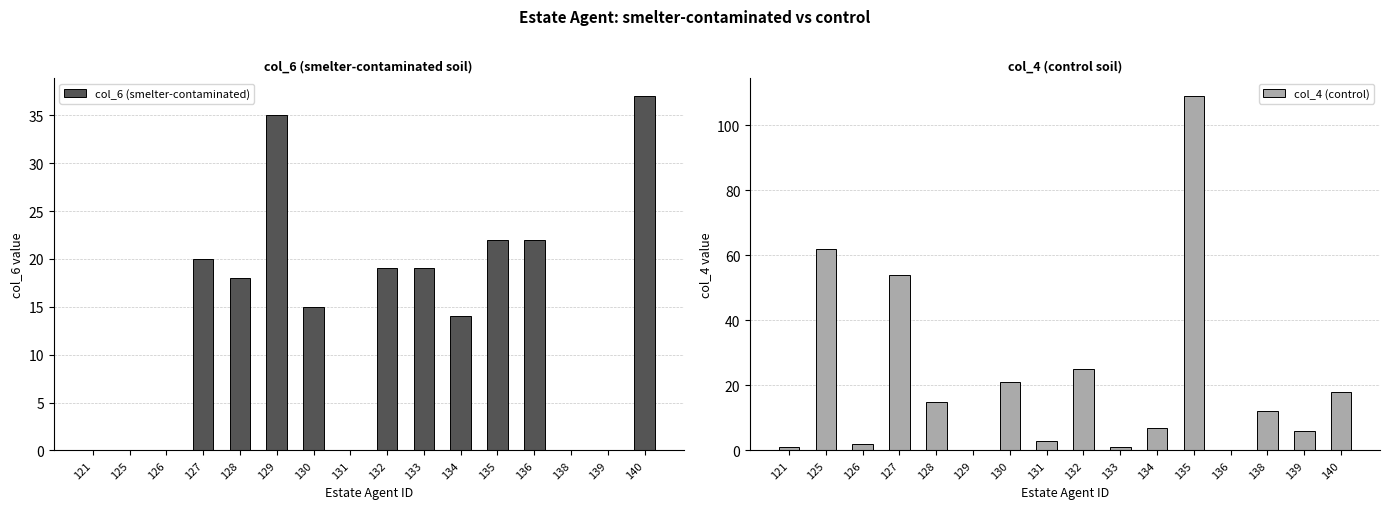

Where does the col_6 (smelter-contaminated) series first go above 18?

127